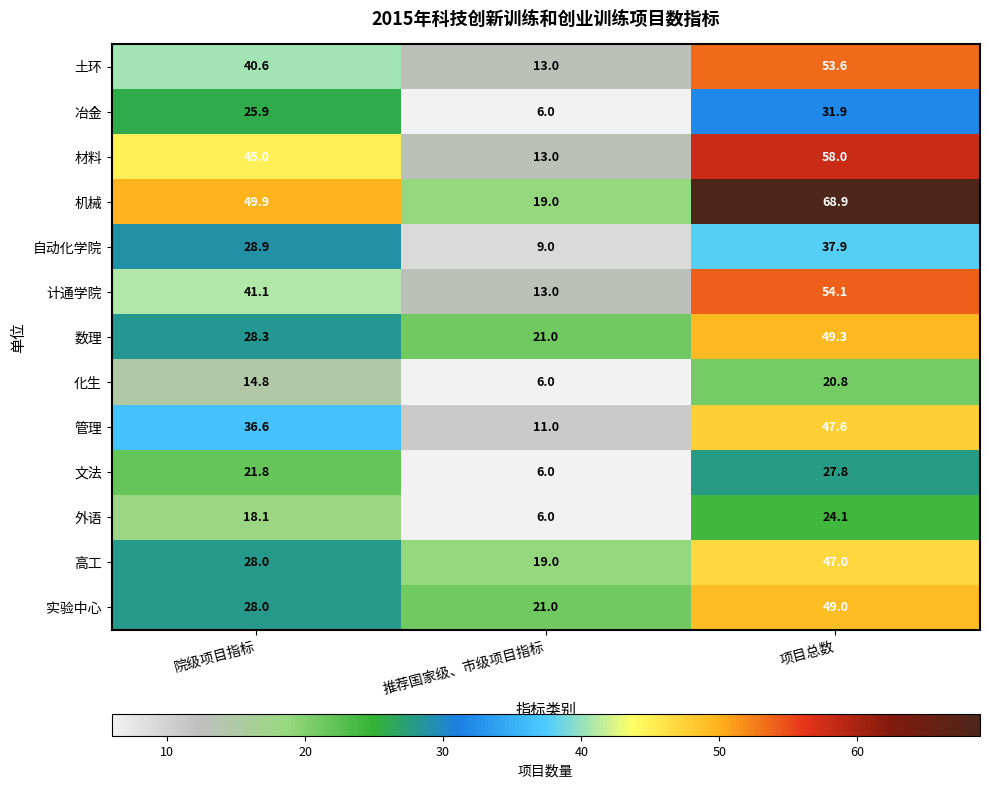

True or false: 高工 has a value of 28.0 at 院级项目指标.

True